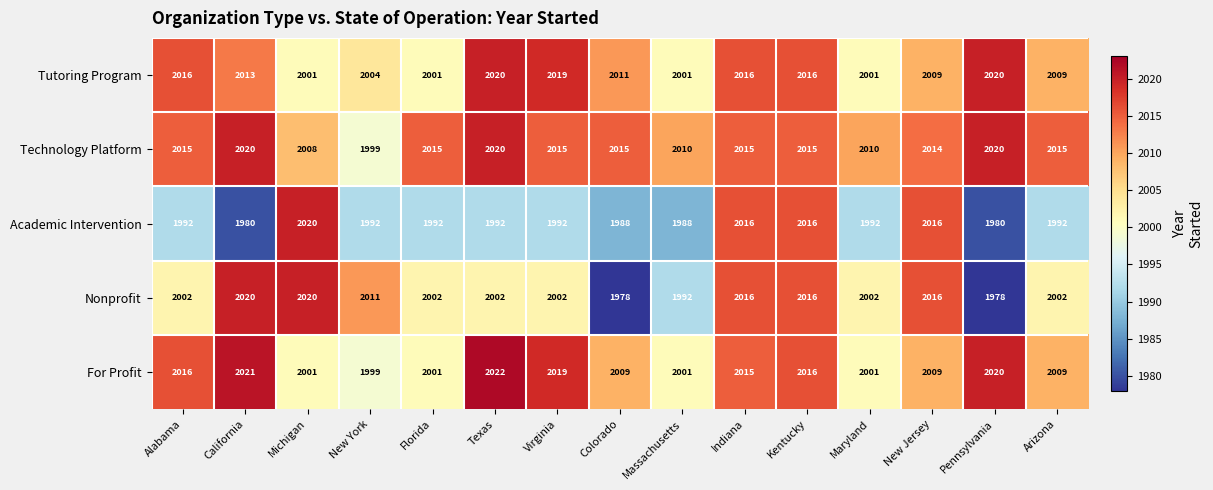

Between Michigan and Massachusetts, which series saw the biggest shift?

Academic Intervention